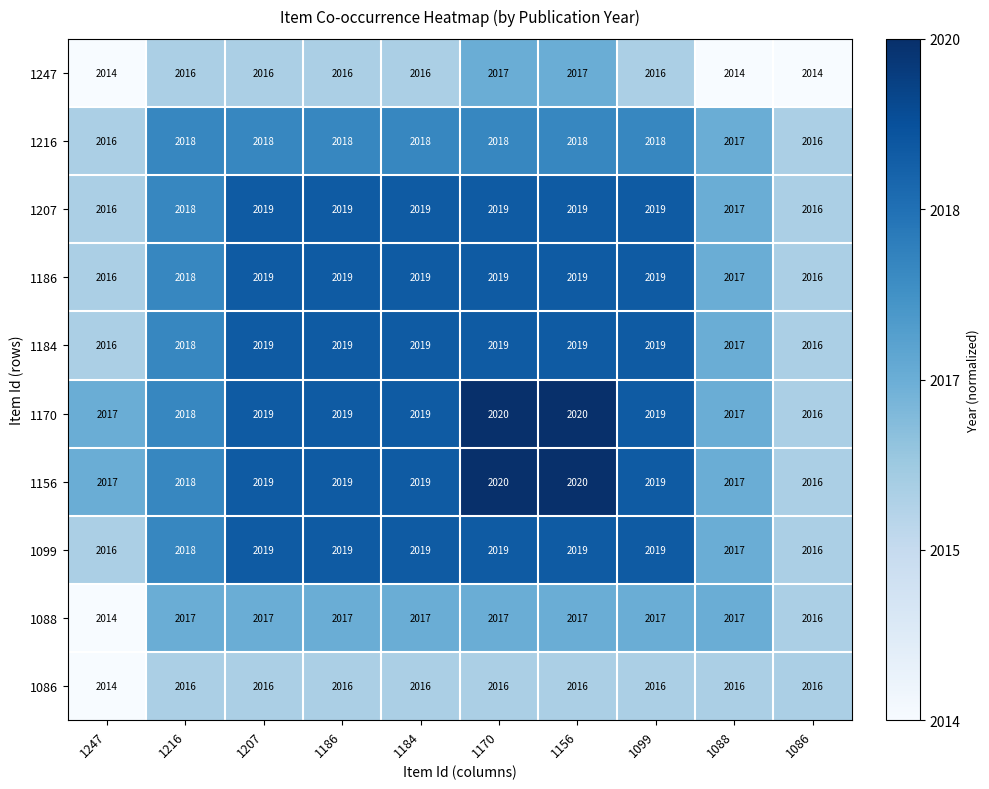

Count the 1216 values in the range 2017 to 2018.

8